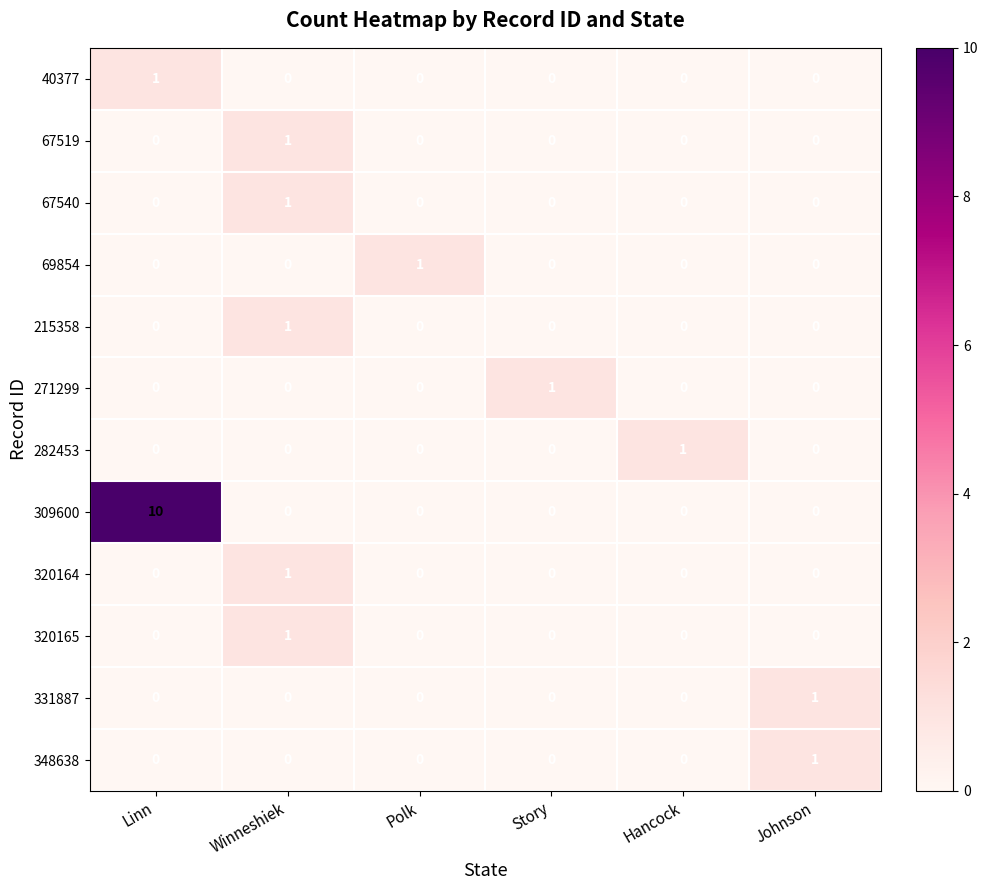

Which series has the largest total across all categories?

309600